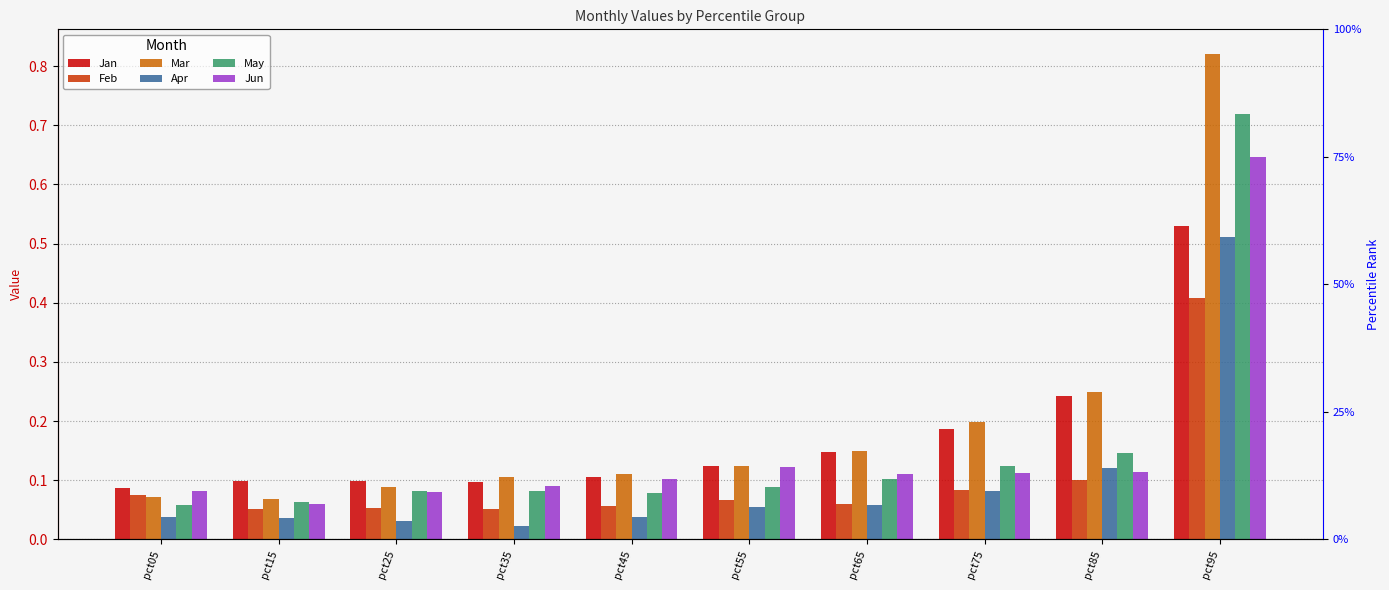

At how many categories does at least one series exceed 0?

10